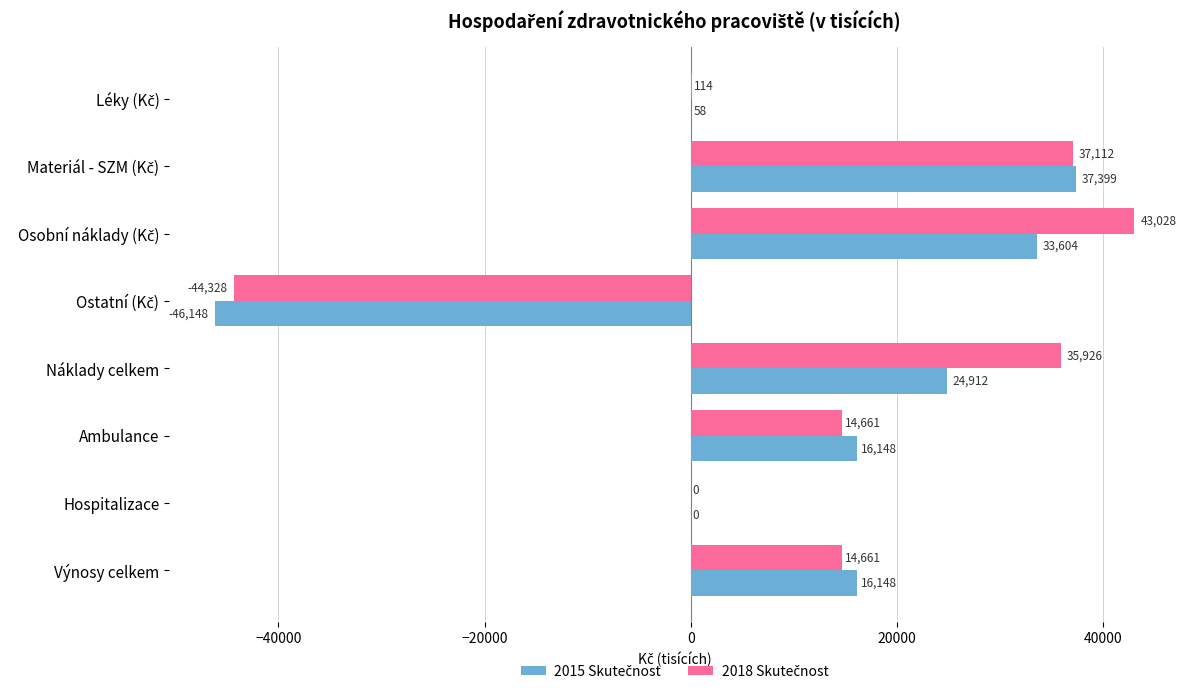

What is the total value across all series at Náklady celkem?

60838.0